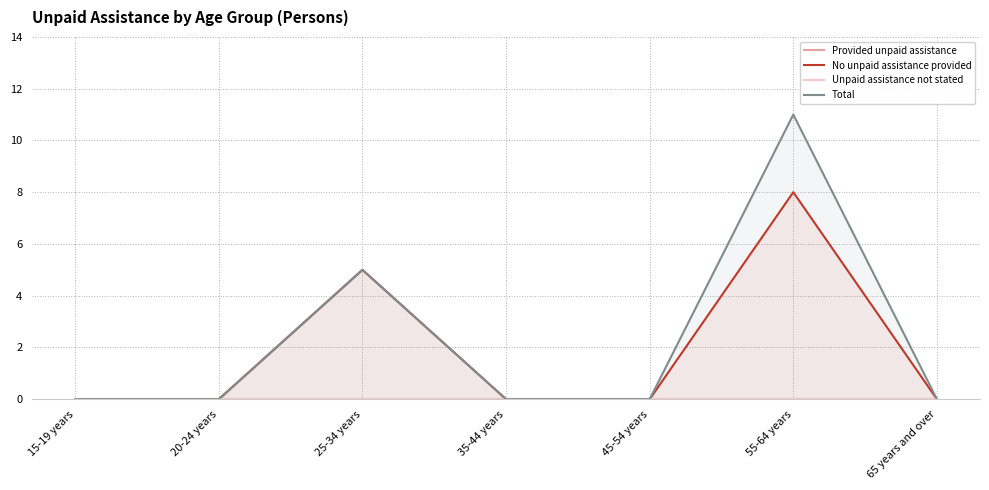

What are all the series names shown in the legend?

Provided unpaid assistance, No unpaid assistance provided, Unpaid assistance not stated, Total